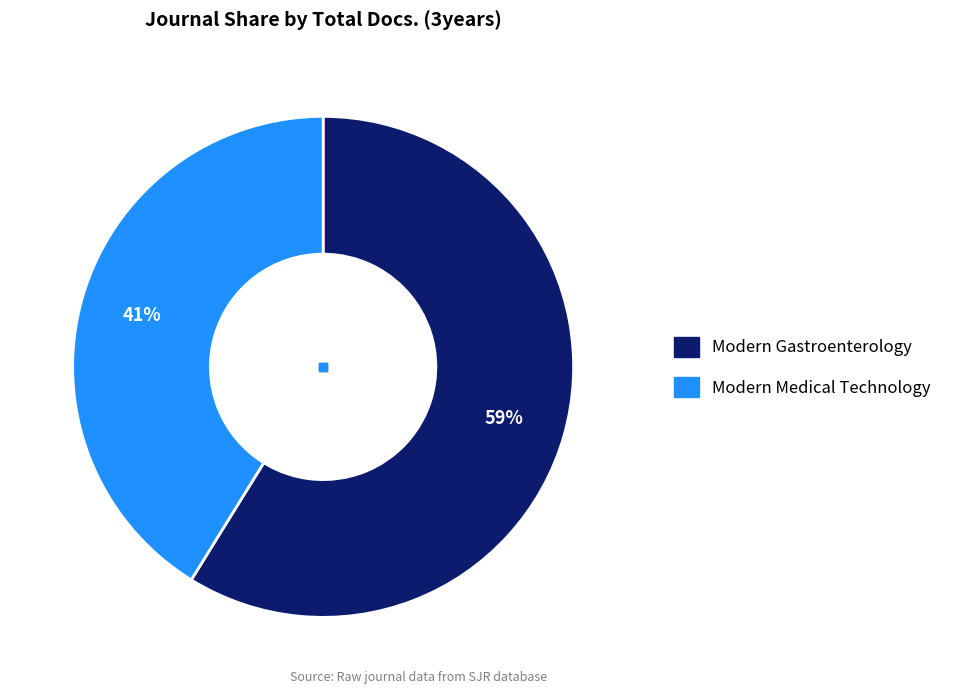

Which slice is the smallest?

Modern Medical Technology